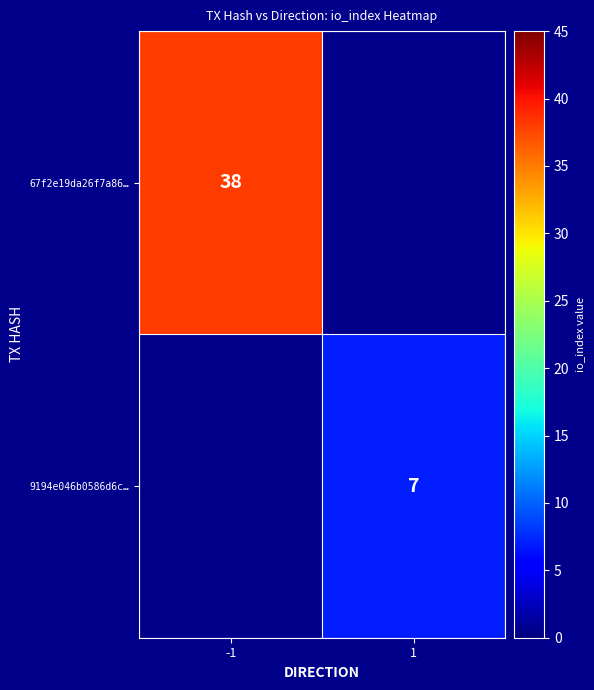

Which category has the highest value across all series?

-1